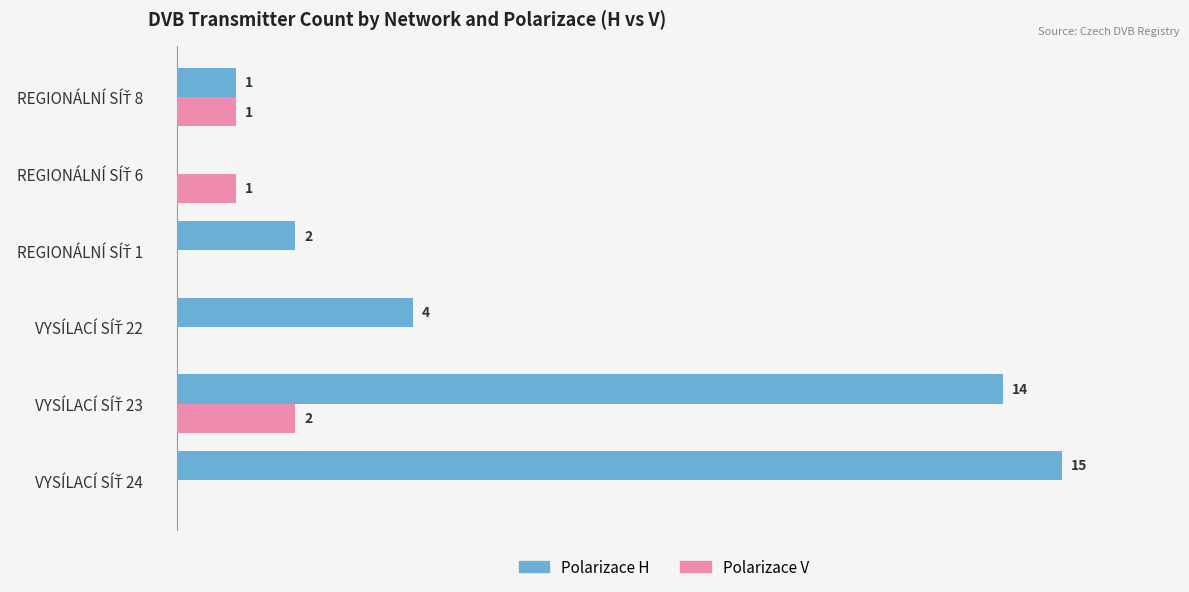

Which series has the largest total across all categories?

Polarizace H